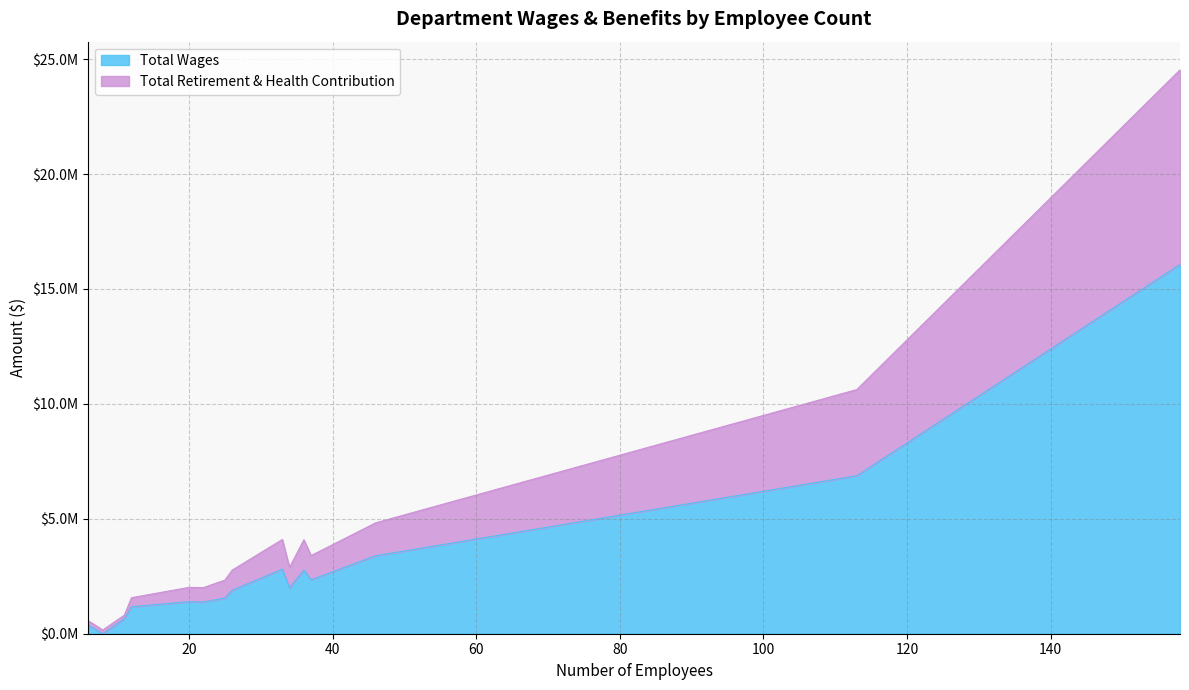

The value of Total Retirement & Health Contribution at Environmental & Land Use Management is 536411. True or false?

False